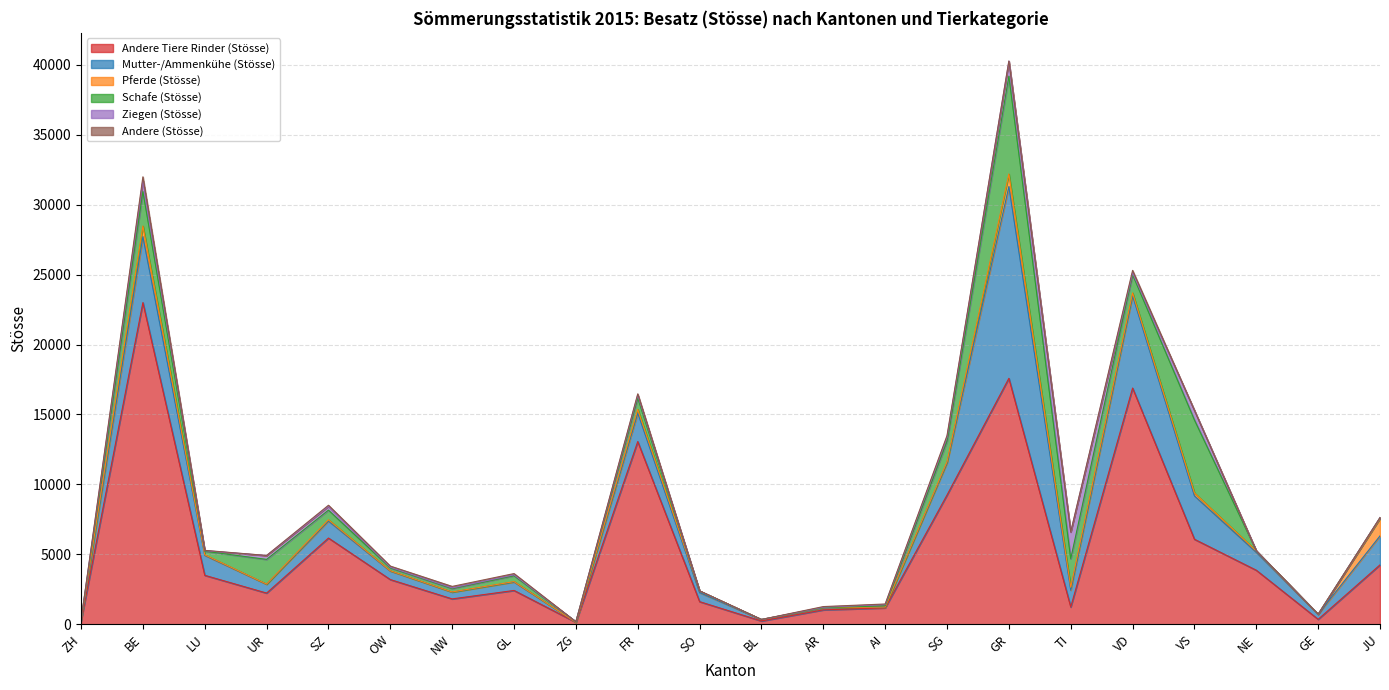

True or false: Schafe (Stösse) has more than 2 interior local peaks.

True